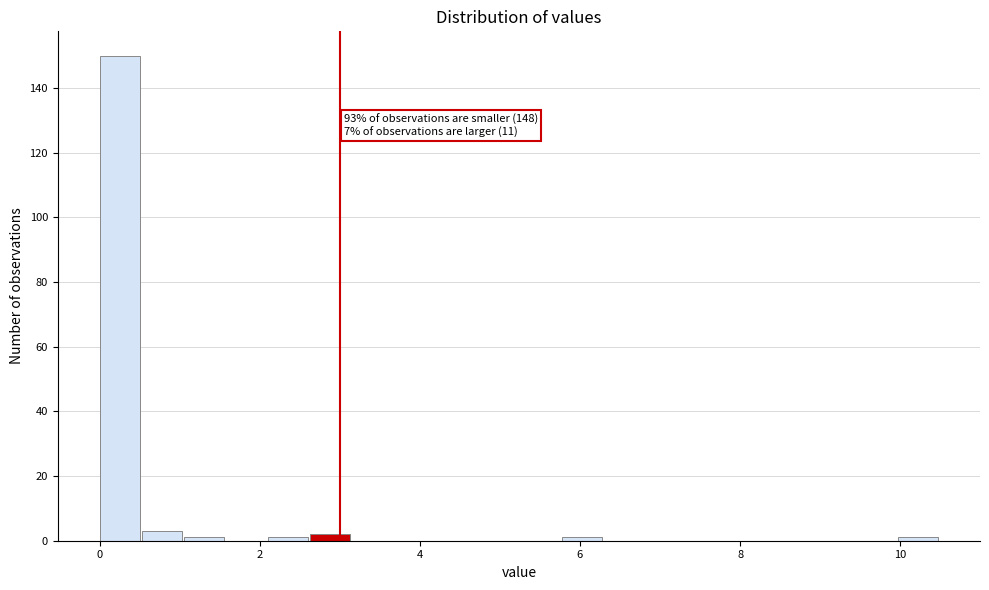

Around what value on the x-axis is the tallest bar? Give the approximate position of its centre, as read against the axis.

0.2